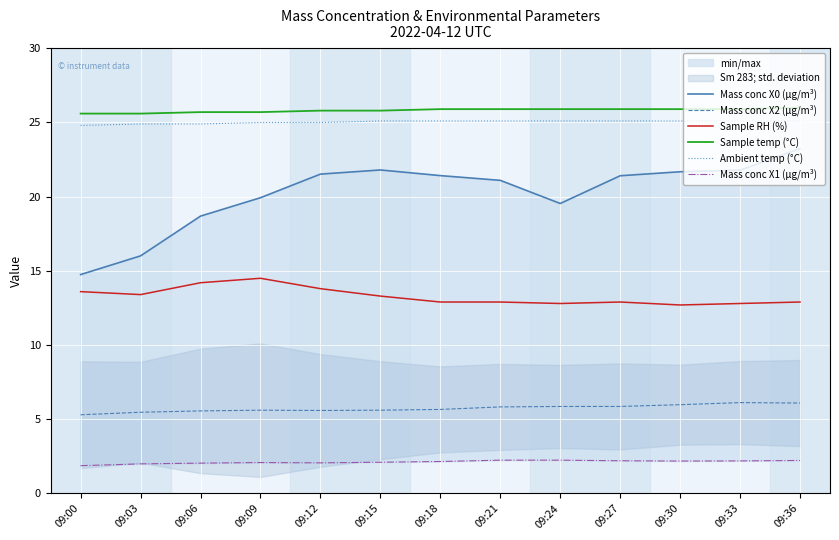

Which series has the largest total across all categories?

Sample temp (°C)